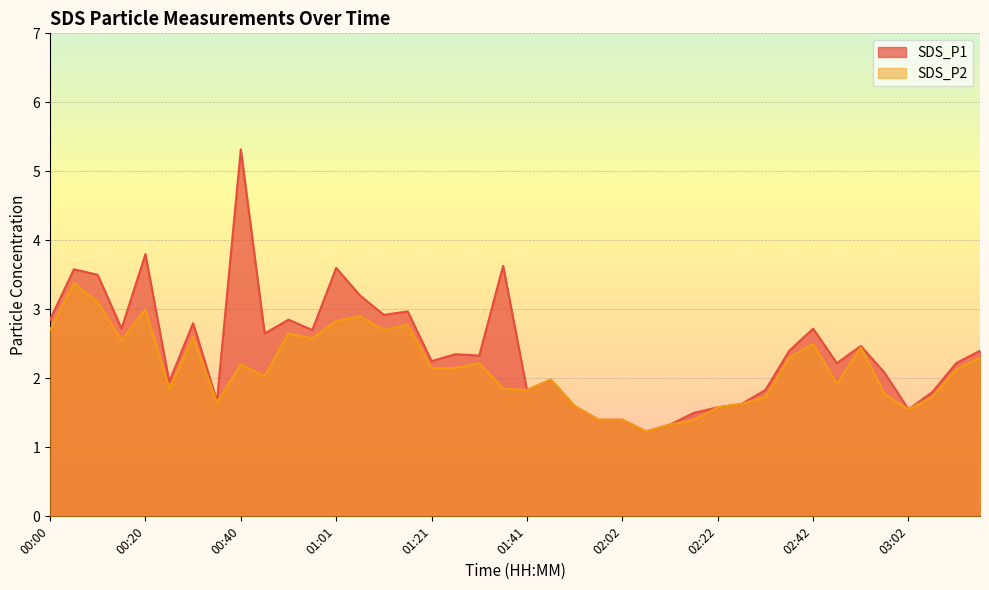

True or false: SDS_P1 and SDS_P2 intersect in this chart.

False